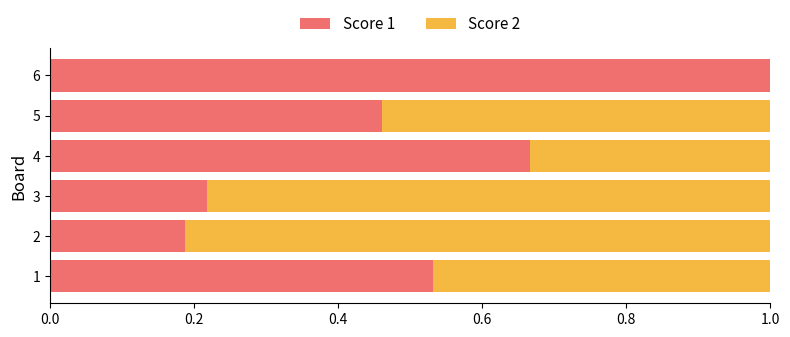

What is the sum of all Score 1 values?

3.1